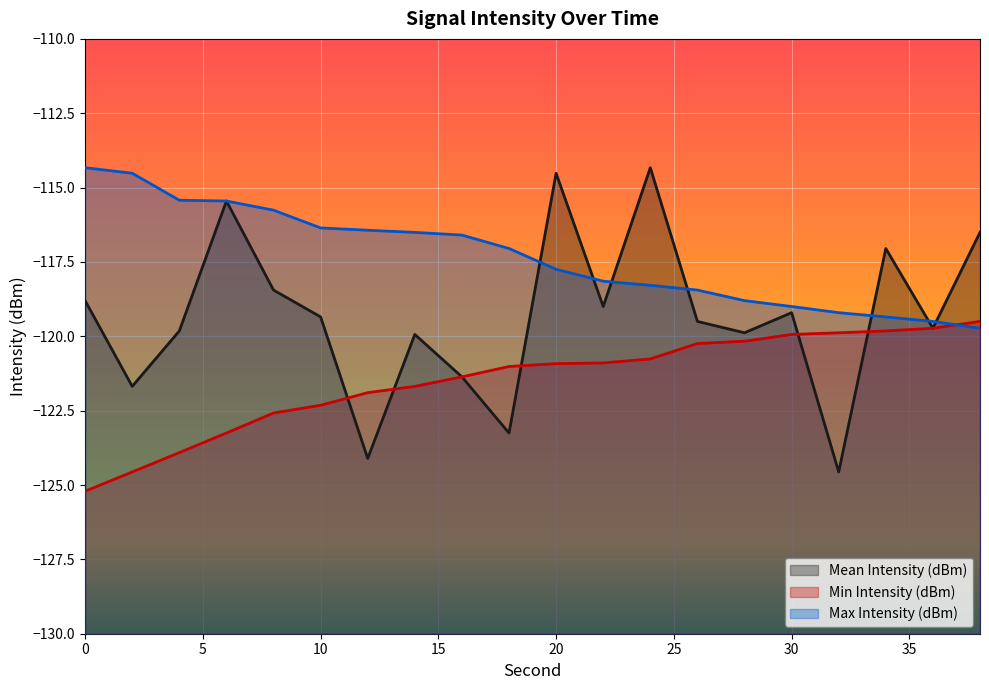

What are all the series names shown in the legend?

Mean Intensity (dBm), Min Intensity (dBm), Max Intensity (dBm)